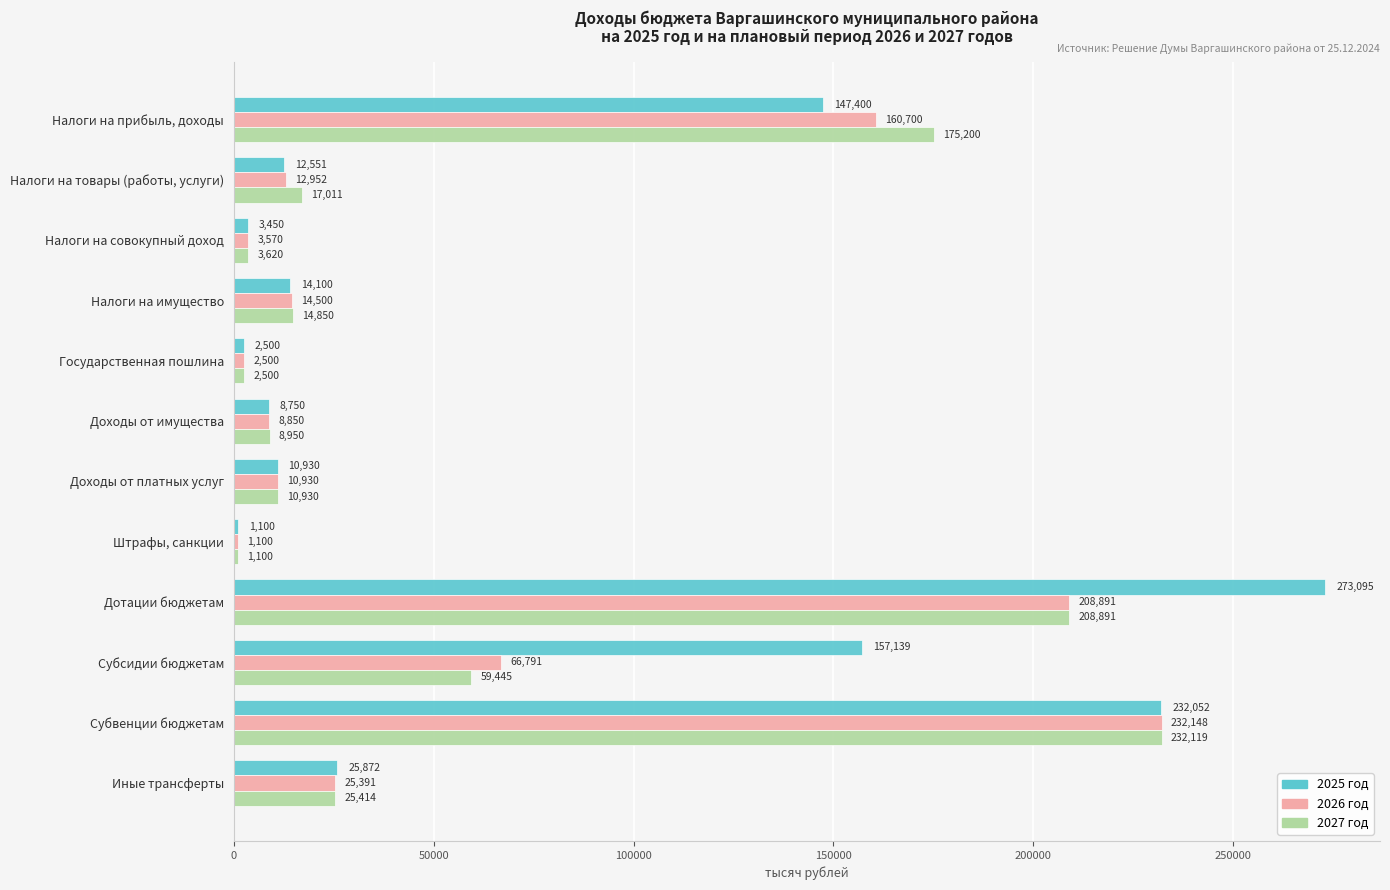

What is the difference between the second highest and minimum values in the 2026 год series?

207791.0